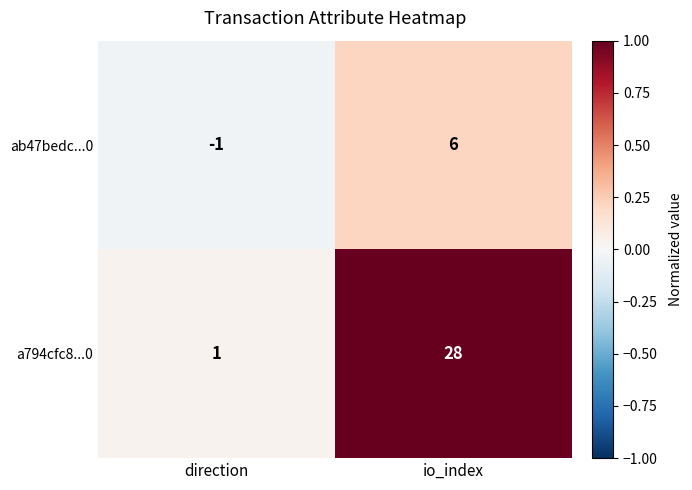

Count the number of categories in the chart.

2